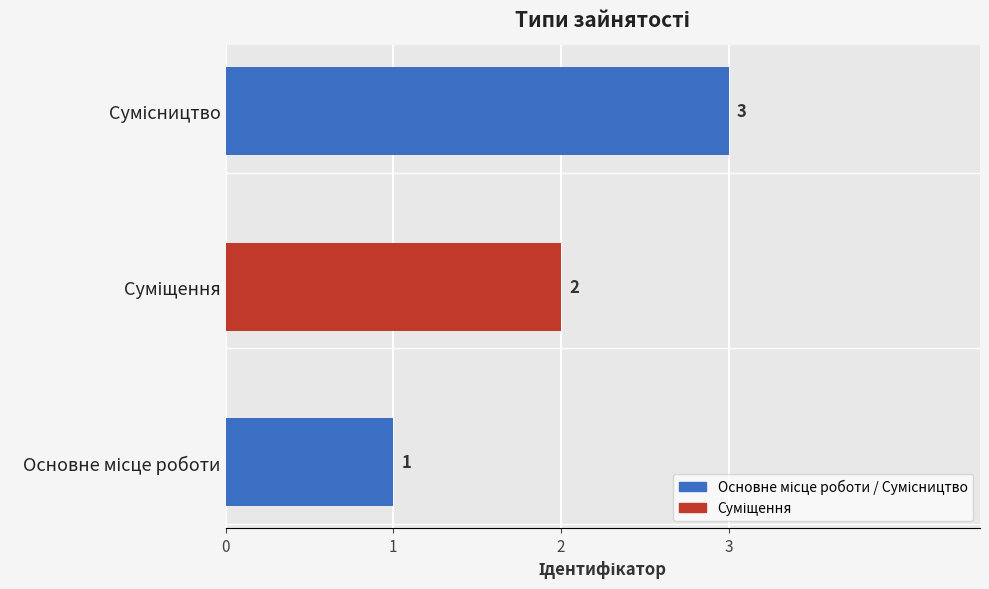

How many values are between 1 and 3?

3